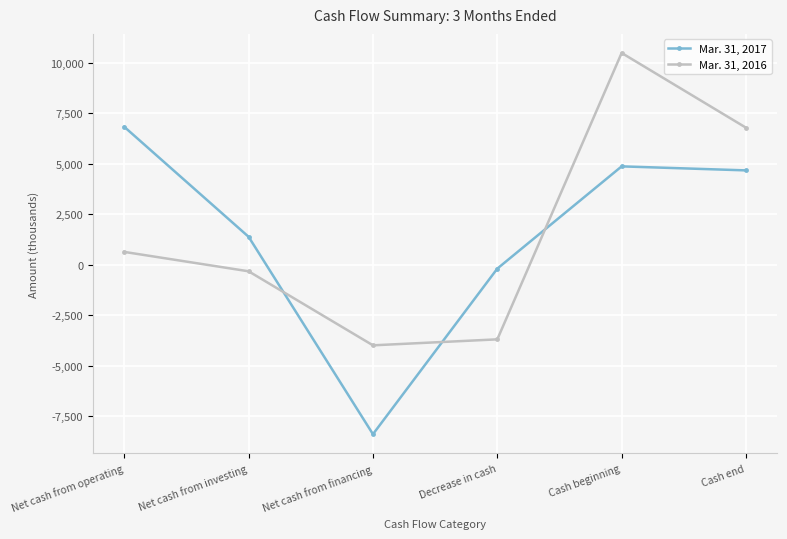

True or false: Mar. 31, 2016 has more than 0 interior local peaks.

True